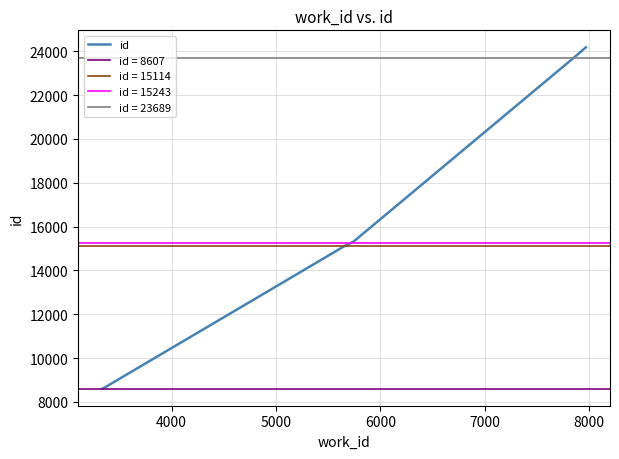

What is the lowest value of the id series?

8607